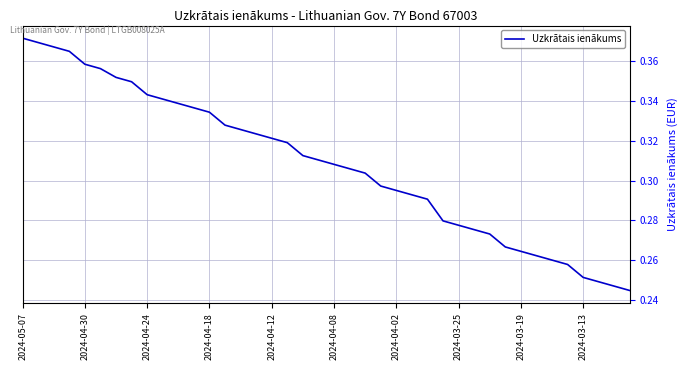

What is the difference between the maximum and second lowest values?

0.1